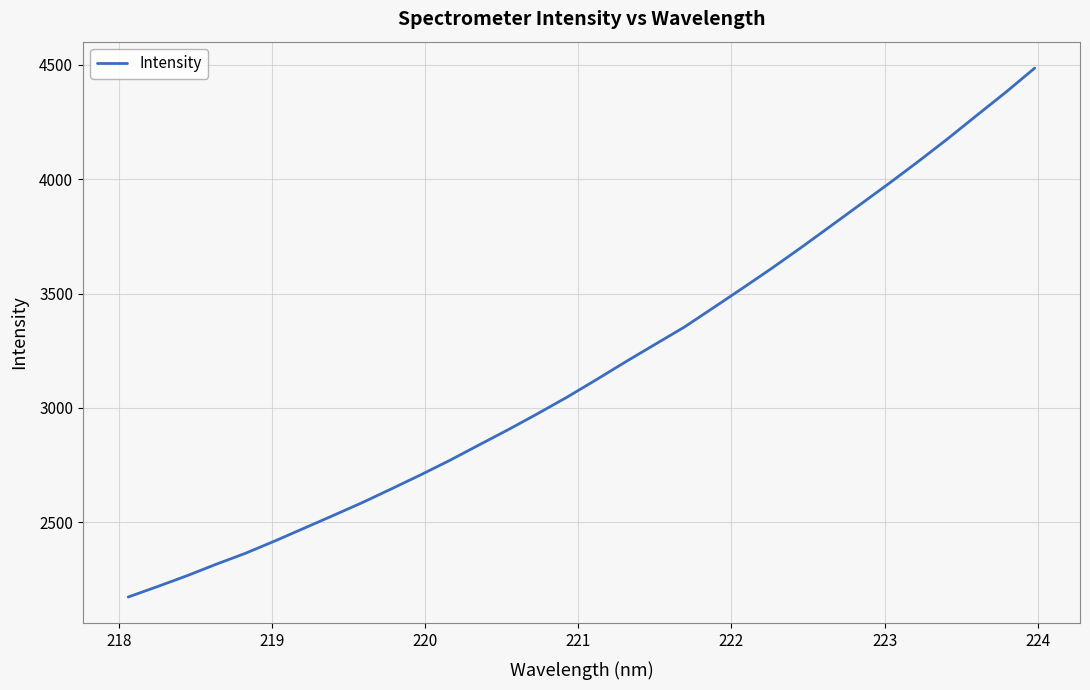

What is the difference between the second highest and minimum values?

2207.1